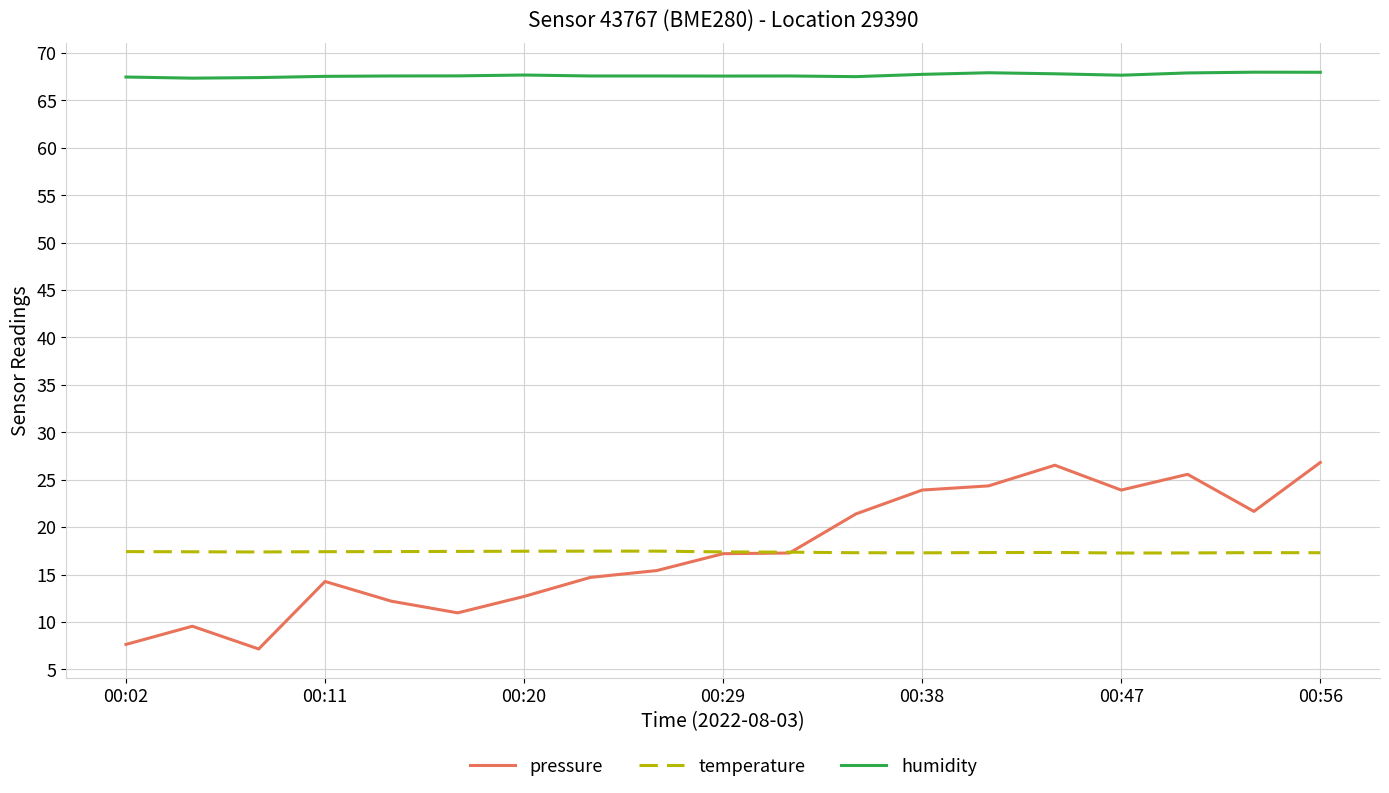

What is the maximum value shown in the chart?

68.0